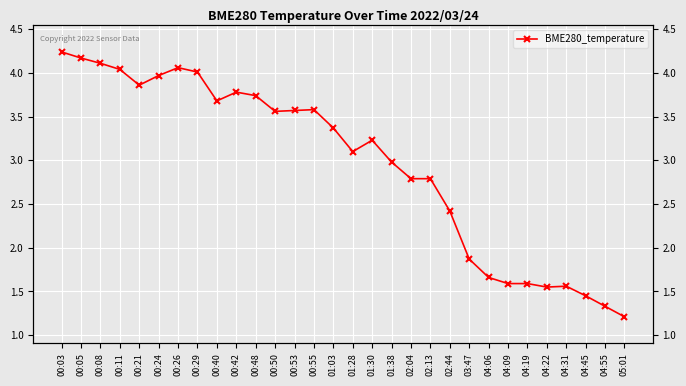

Reading left to right, transcribe all the data shown in this chart.

00:03=4.2	00:05=4.2	00:08=4.1	00:11=4.0	00:21=3.9	00:24=4.0	00:26=4.1	00:29=4.0	00:40=3.7	00:42=3.8	00:48=3.7	00:50=3.6	00:53=3.6	00:55=3.6	01:03=3.4	01:28=3.1	01:30=3.2	01:38=3.0	02:04=2.8	02:13=2.8	02:44=2.4	03:47=1.9	04:06=1.7	04:09=1.6	04:19=1.6	04:22=1.6	04:31=1.6	04:45=1.4	04:55=1.3	05:01=1.2